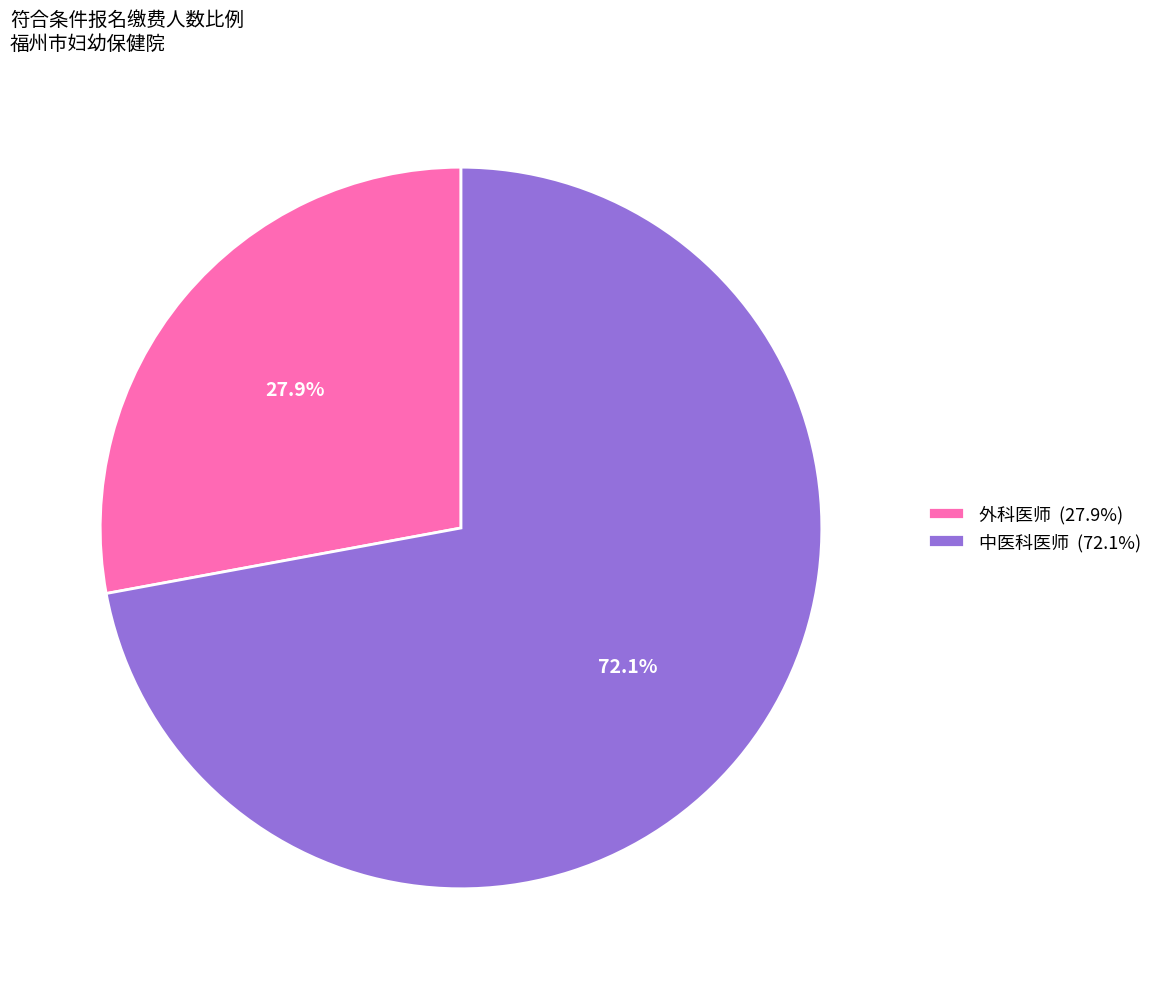

Rank the categories by value from lowest to highest.

外科医师, 中医科医师